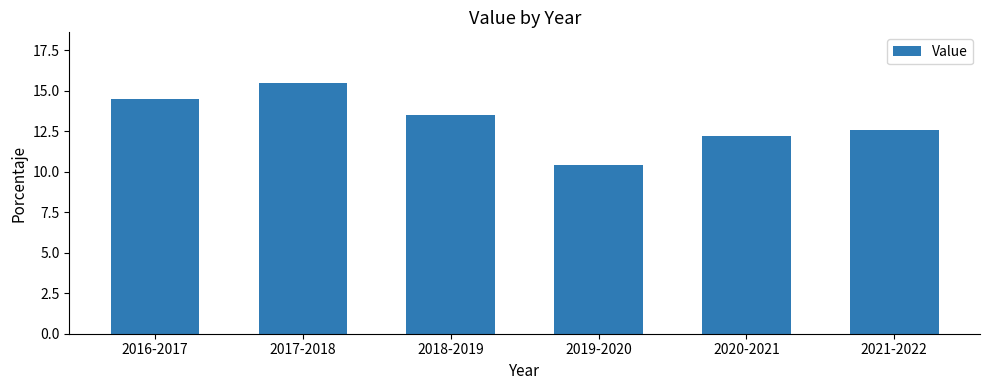

The value at 2019-2020 is 14.3. True or false?

False